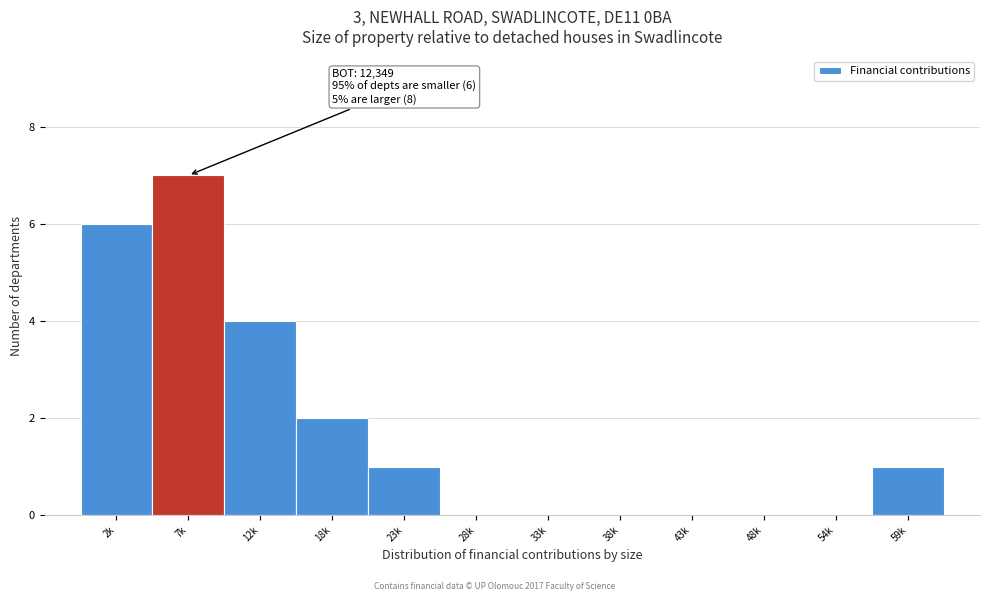

Reading left to right, extract all data points from this chart.

2k=6	7k=7	12k=4	18k=2	23k=1	28k=0	33k=0	38k=0	43k=0	48k=0	54k=0	59k=1